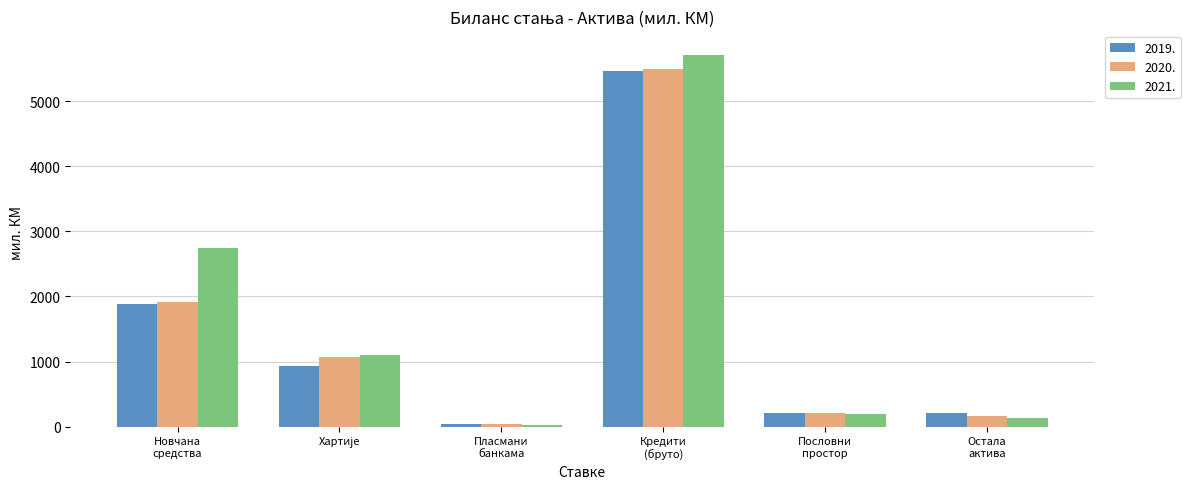

Where is 2021. nearest to the value 2860?

Новчана
средства